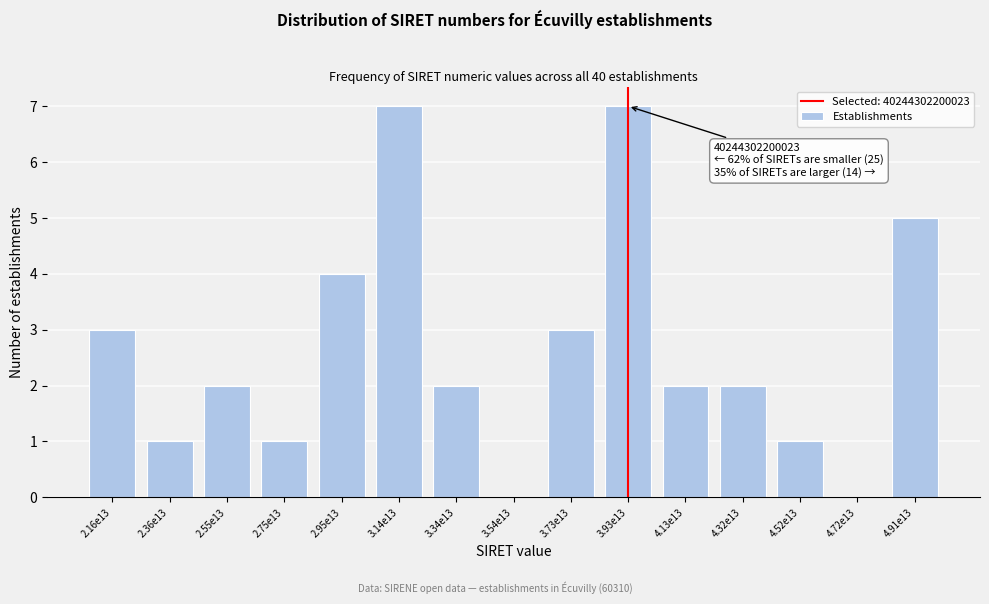

Reading left to right, extract all data points from this chart.

2.16e13=3	2.36e13=1	2.55e13=2	2.75e13=1	2.95e13=4	3.14e13=7	3.34e13=2	3.54e13=0	3.73e13=3	3.93e13=7	4.13e13=2	4.32e13=2	4.52e13=1	4.72e13=0	4.91e13=5